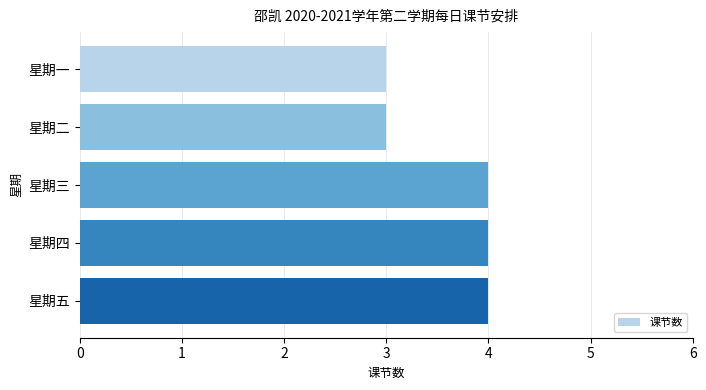

What is the average value?

4